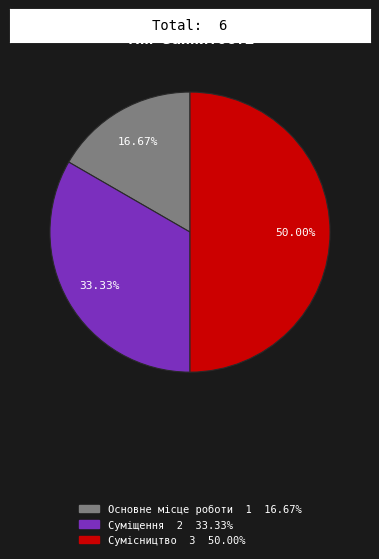

Do Суміщення and Сумісництво together represent more than half of the pie?

Yes